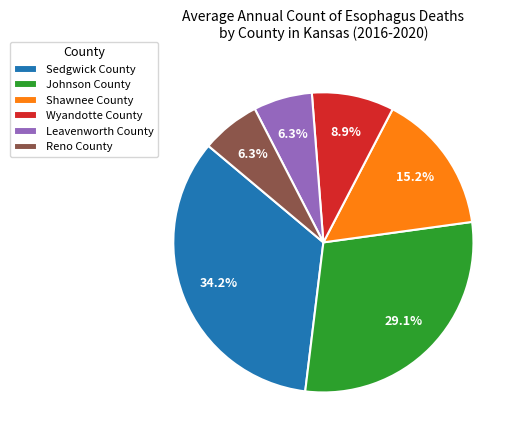

To the nearest percent, what is the difference between the Shawnee County and Wyandotte County slice percentages?

6%